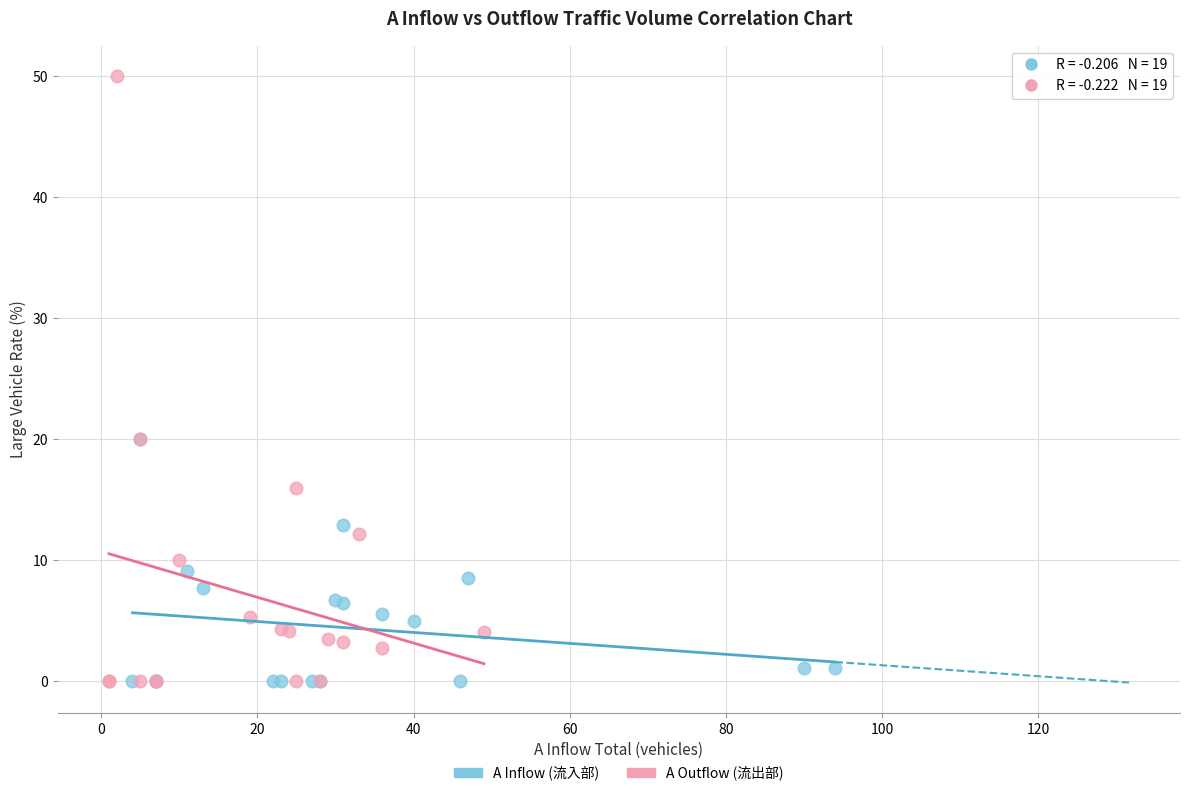

Which series has the largest Y range (max minus min)?

A Outflow (流出部)